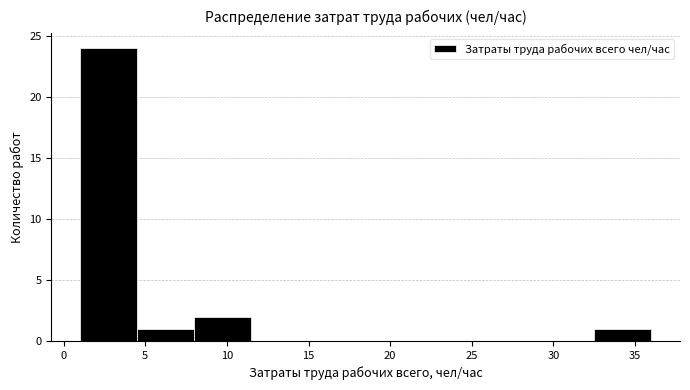

Reading left to right, transcribe this chart: for each bar, give the range it covers on the x-axis and its height. The values are not printed on the chart, so give them approximately, as read against the axis.

1.0 to 4.5: 24
4.5 to 8.0: 1
8.0 to 11.5: 2
11.5 to 15.0: 0
15.0 to 18.5: 0
18.5 to 22.0: 0
22.0 to 25.5: 0
25.5 to 29.0: 0
29.0 to 32.5: 0
32.5 to 36.0: 1